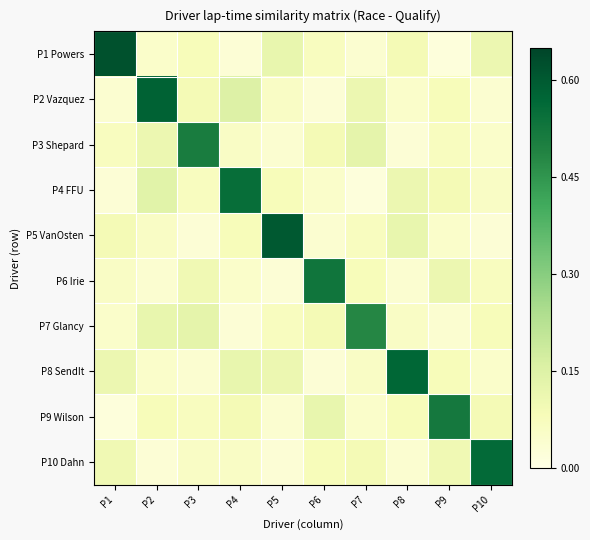

Count the number of categories in the chart.

10